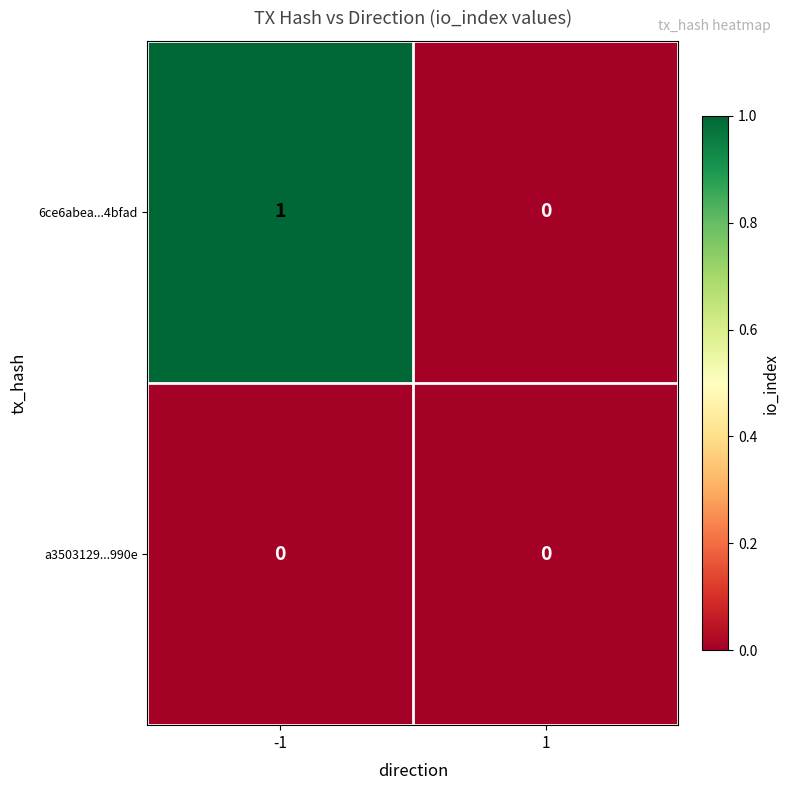

List the series in order of their peak value, lowest first.

a3503129...990e, 6ce6abea...4bfad